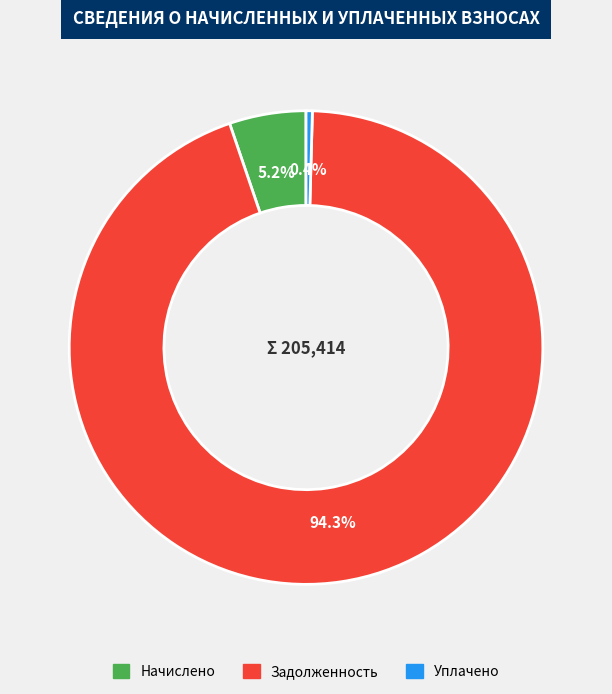

Is there a majority slice in this chart?

Yes